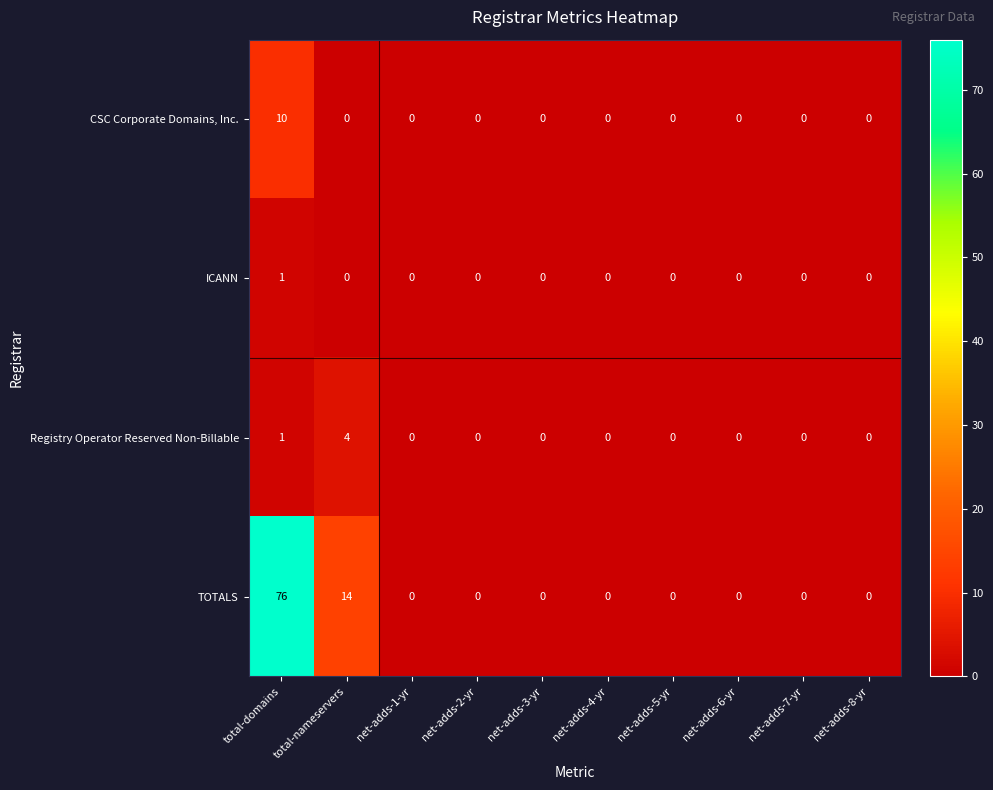

How many distinct data groups are displayed?

4